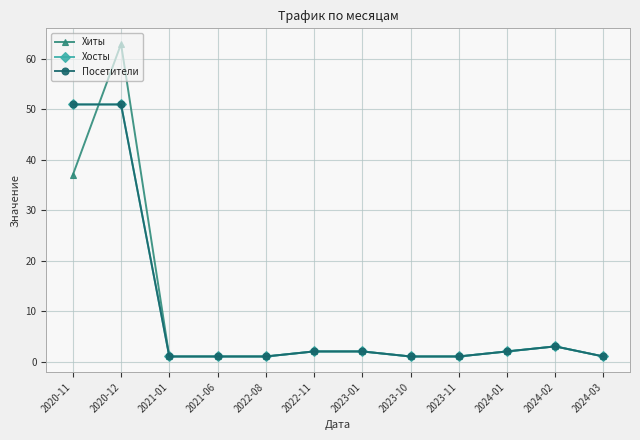

What is the sum of all Посетители values?

117